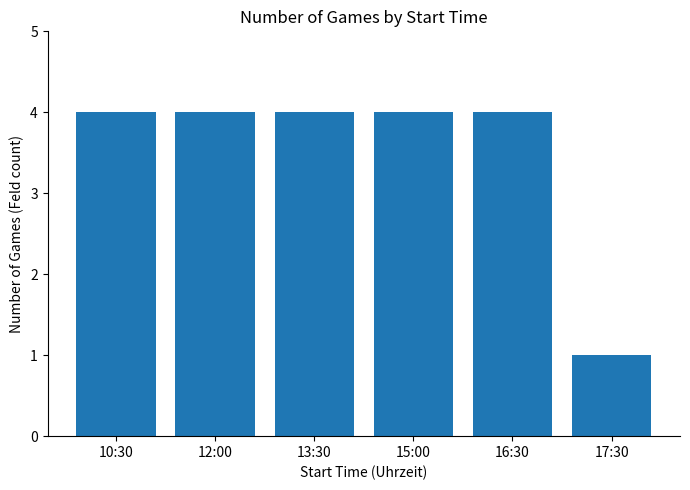

Count the number of data series in this chart.

1